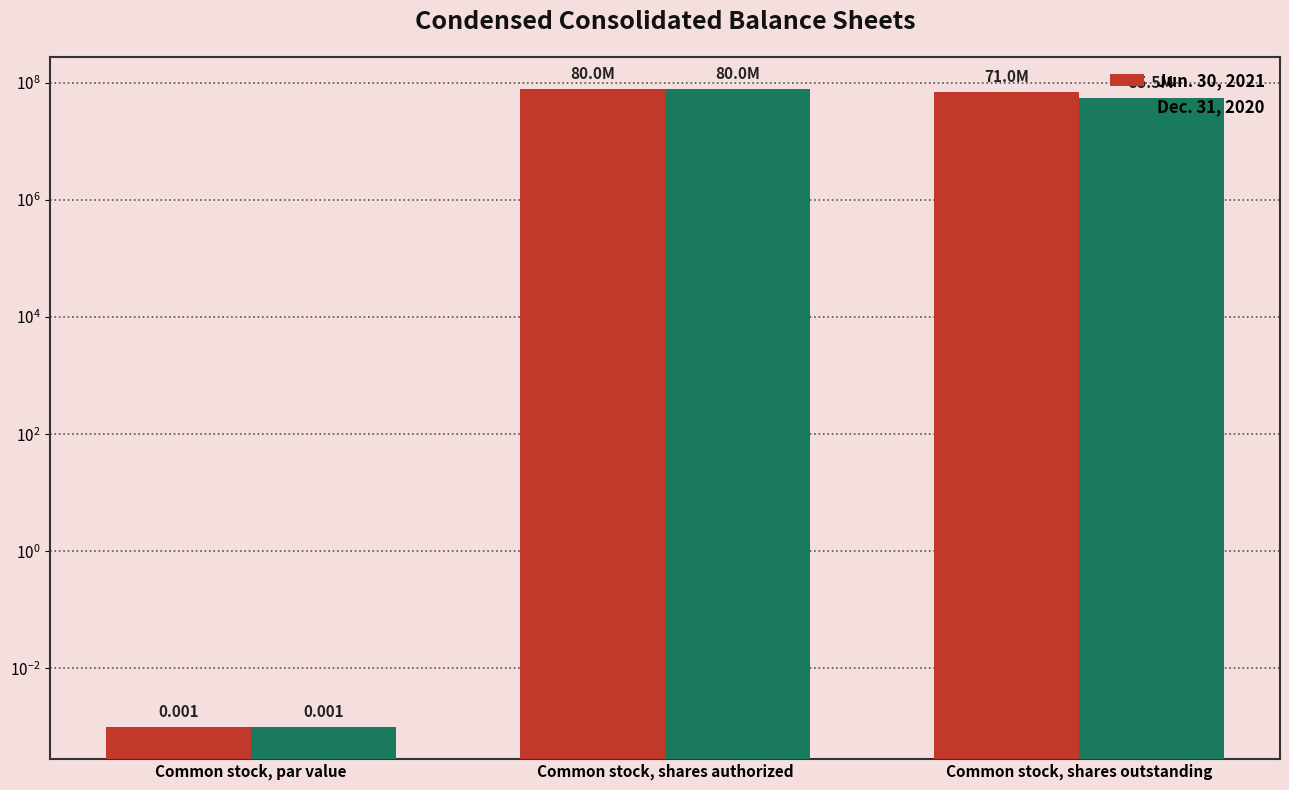

How many bars are there in each group?

2